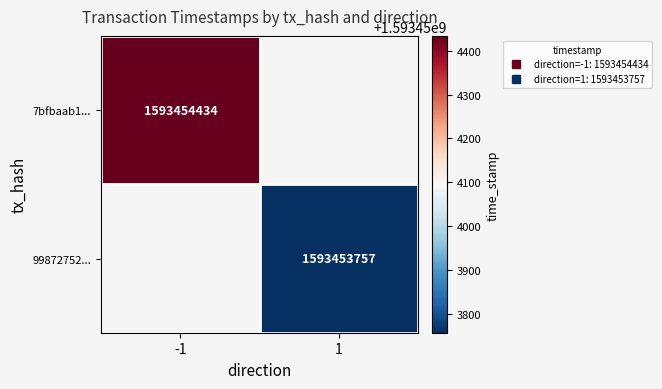

Reading left to right, what are all the values shown in this chart?

7bfbaab1...: -1	1593454434
99872752...: 1	1593453757